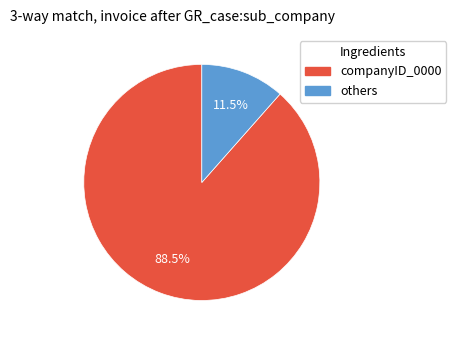

Which slice is the largest?

companyID_0000